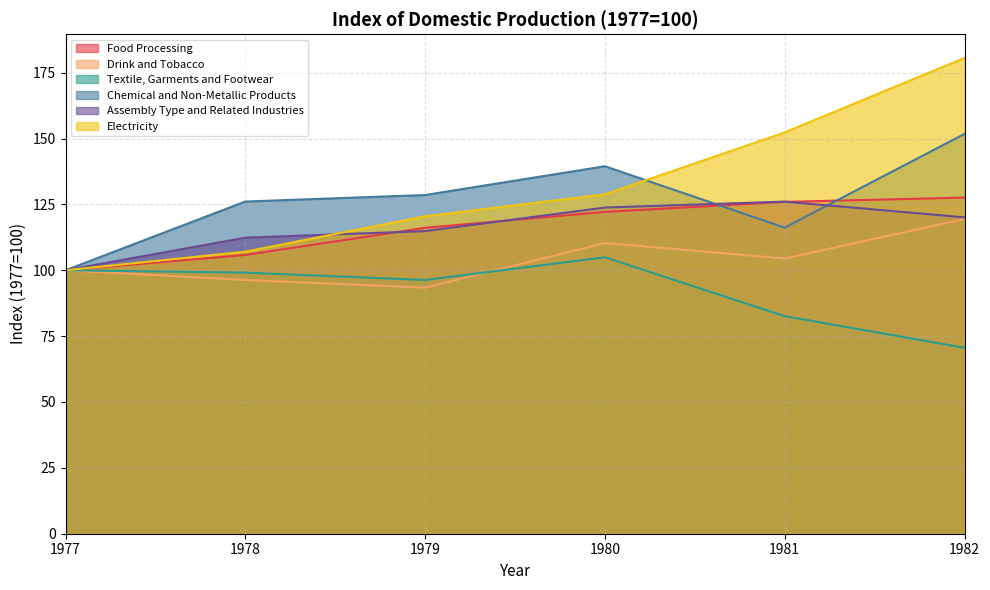

What is the smallest value displayed?

70.6